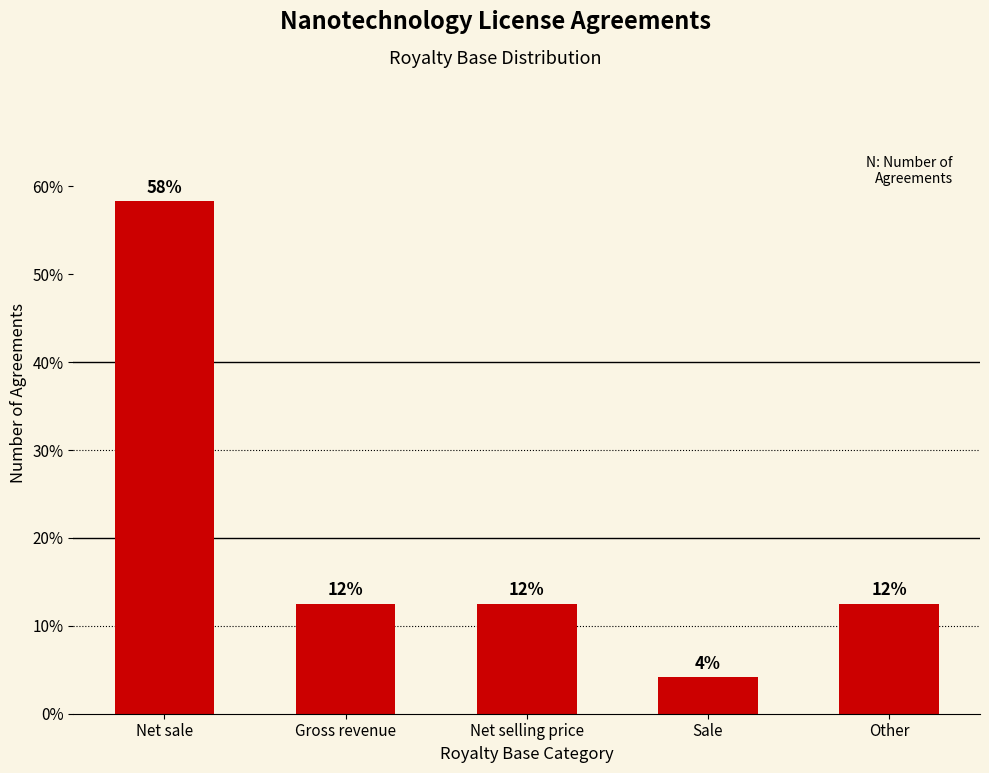

How many bars are there in total?

5